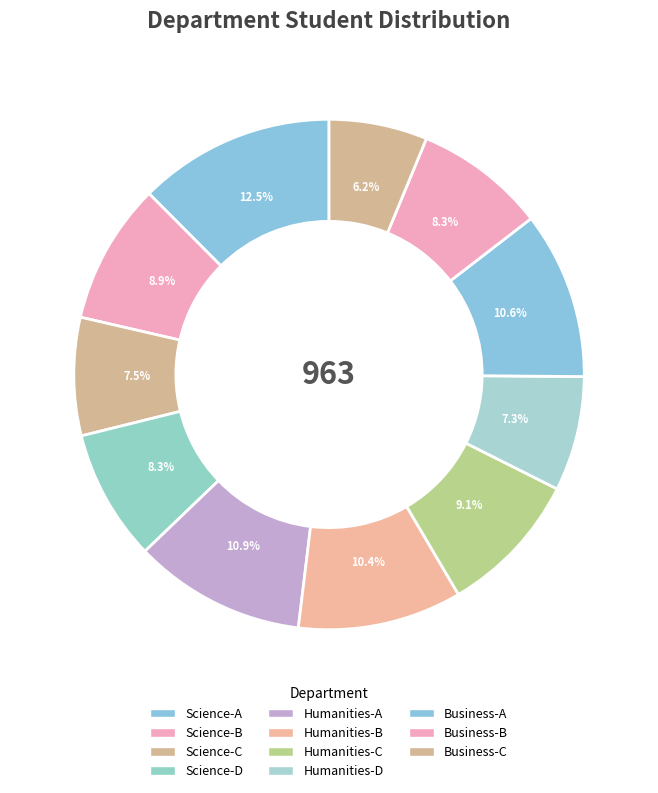

How many segments does this pie chart have?

11